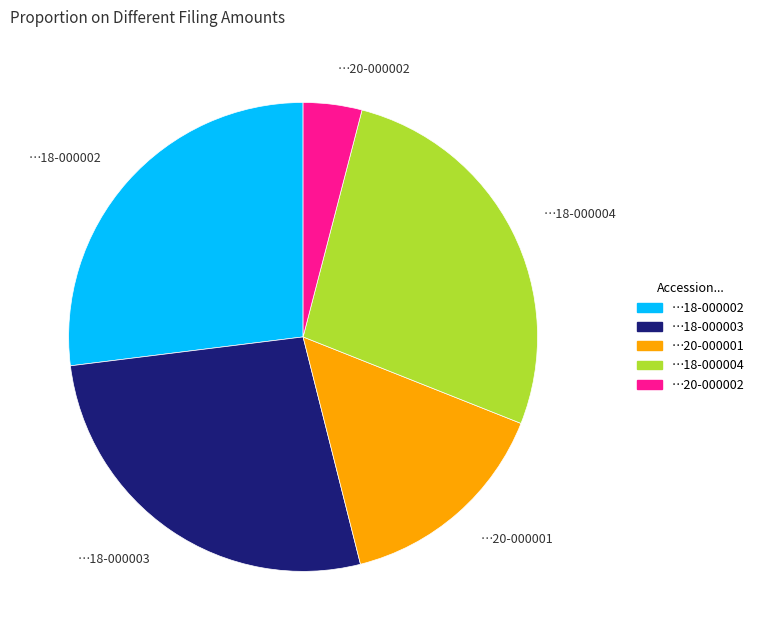

Does any single category account for the majority?

No